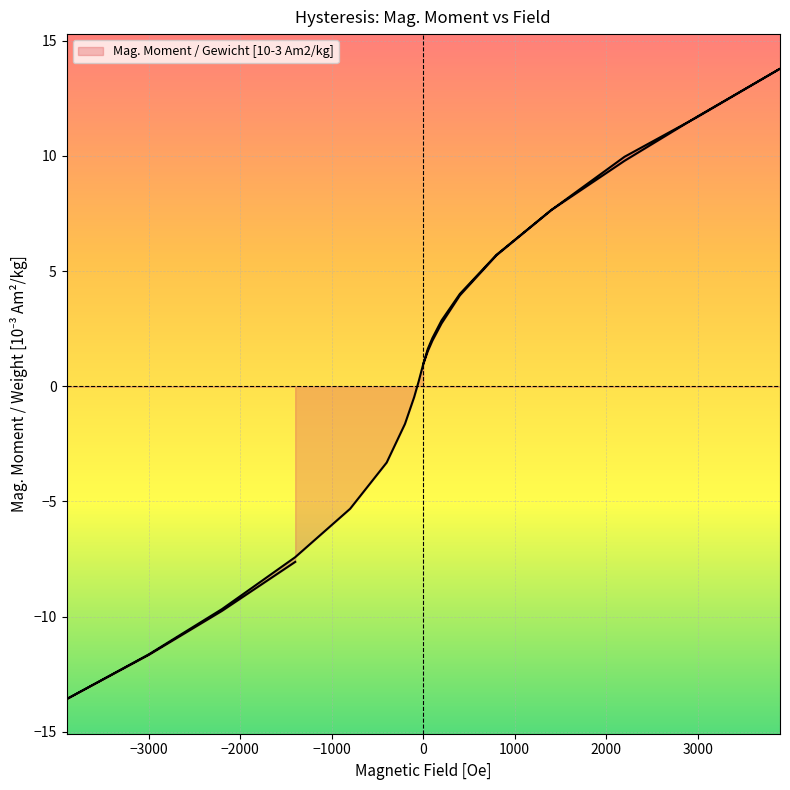

Reading right to left, what are all the values shown in this chart?

-1400=-7.6	-2200=-9.7	-3000=-11.7	-3900=-13.6	-3000=-11.6	-2200=-9.7	-1400=-7.4	-800=-5.3	-400=-3.3	-200=-1.6	-100=-0.5	-50=0.2	0=1.0	50=1.6	100=2.1	200=2.9	400=4.0	800=5.7	1400=7.6	2200=9.8	3000=11.7	3900=13.8	3000=11.7	2200=10.0	1400=7.6	800=5.7	400=3.9	200=2.7	100=2.0	50=1.5	0=1.0